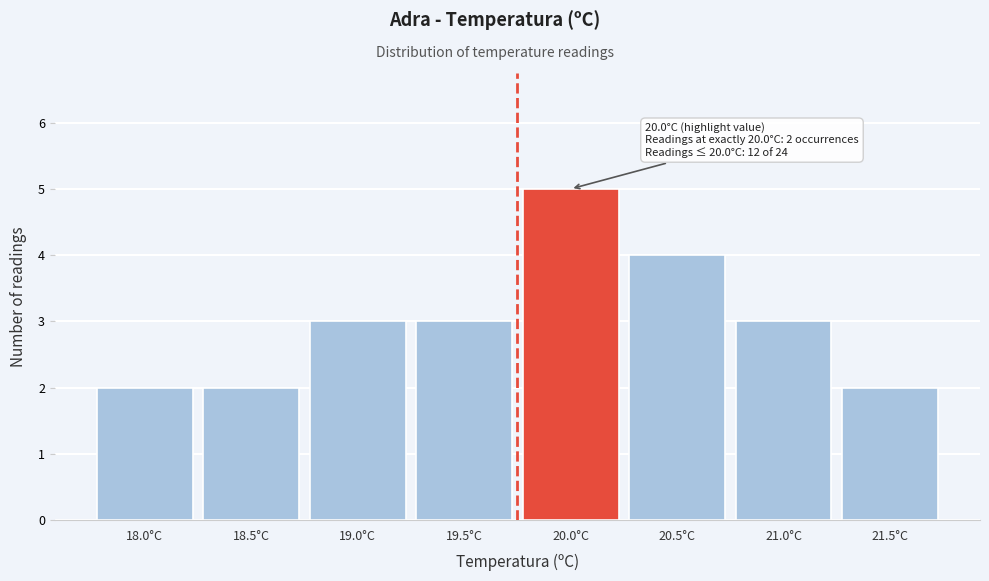

Reading left to right, extract all data points from this chart.

18.0°C=2	18.5°C=2	19.0°C=3	19.5°C=3	20.0°C=5	20.5°C=4	21.0°C=3	21.5°C=2